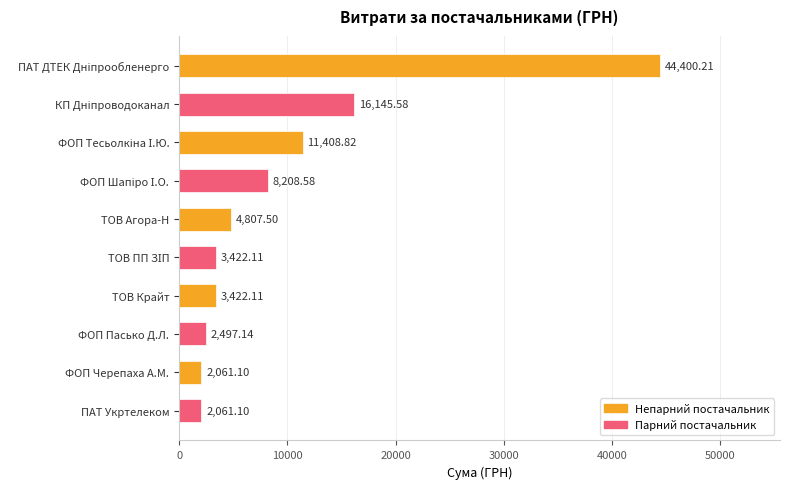

What is the ratio of the value at ТОВ Агора-Н to the value at ФОП Черепаха А.М.?

2.3